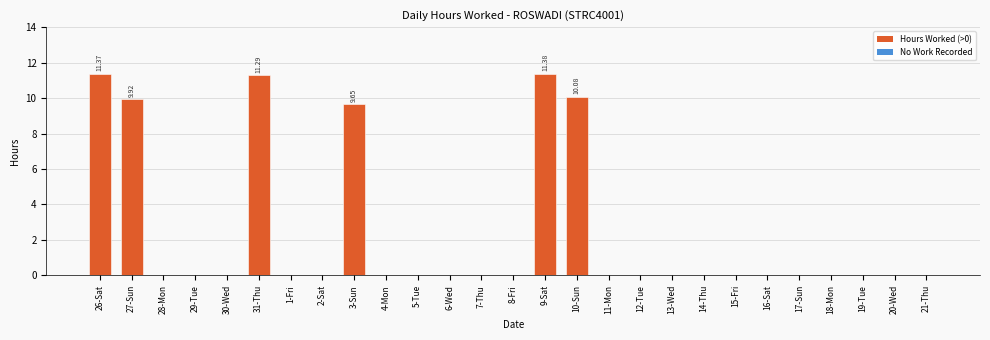

What is the sum of all values?

63.7